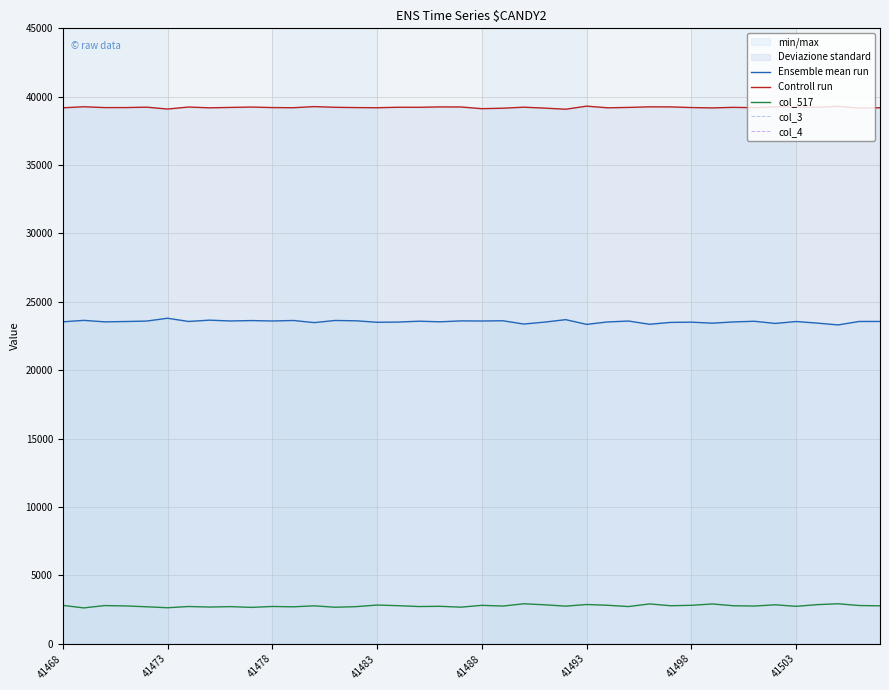

What is the highest value of the Controll run series?

39311